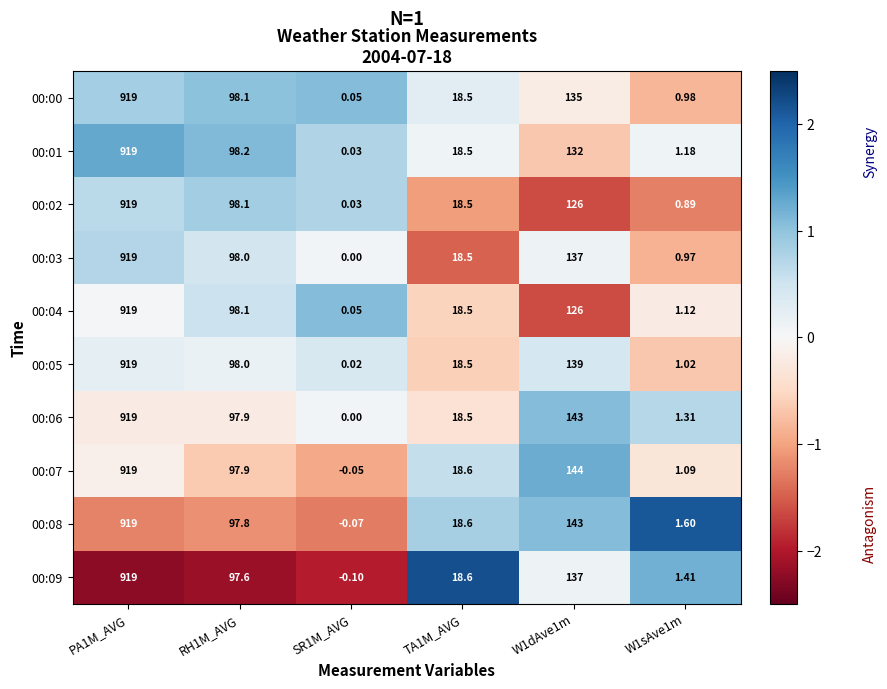

Is the value of 00:00 at SR1M_AVG greater than the value of 00:08 at RH1M_AVG?

No